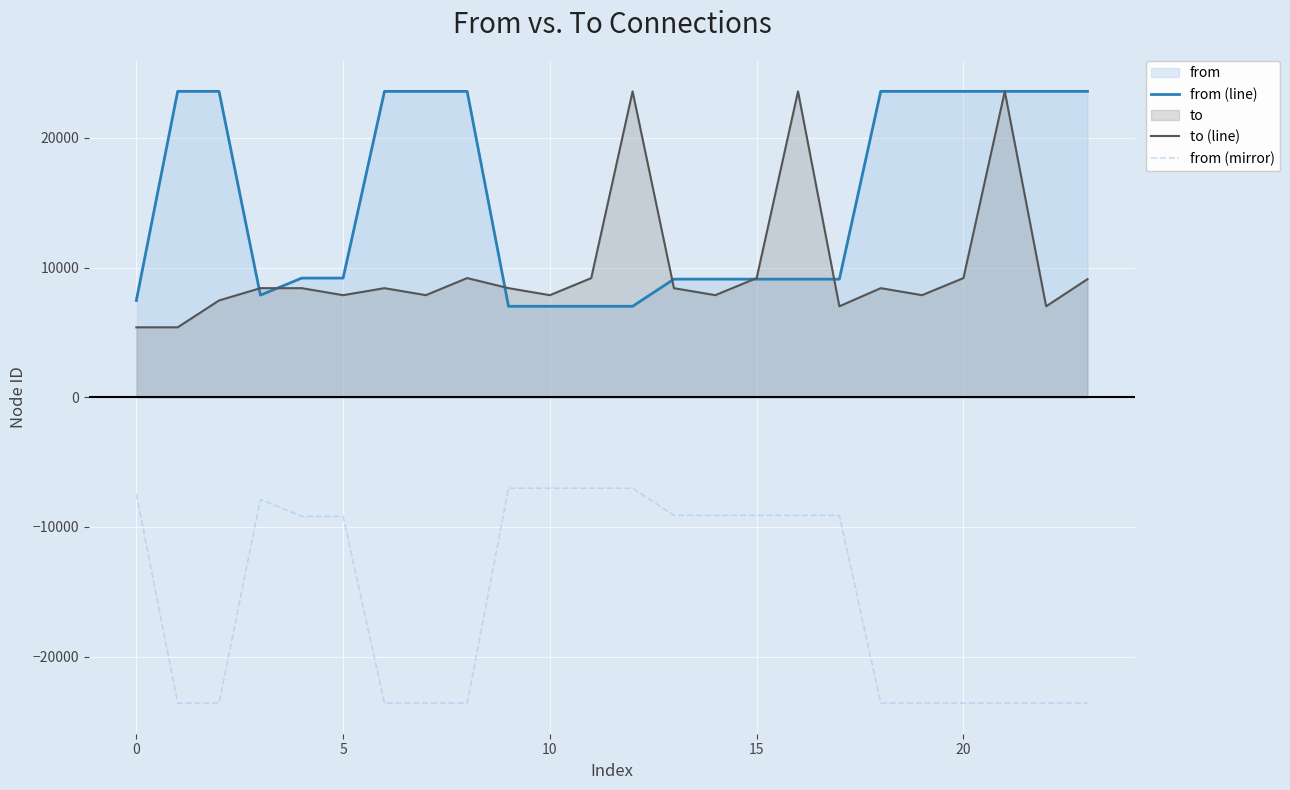

How many intersections are there between from (line) and to (line)?

6